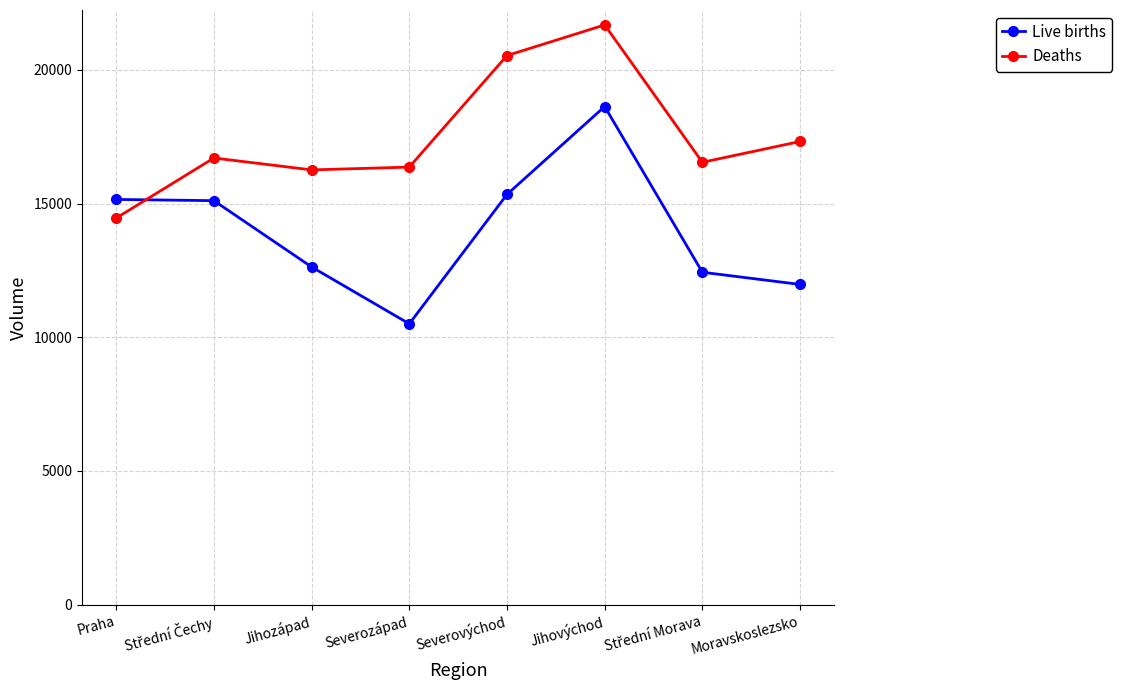

The value of Deaths at Severovýchod is 7411. True or false?

False